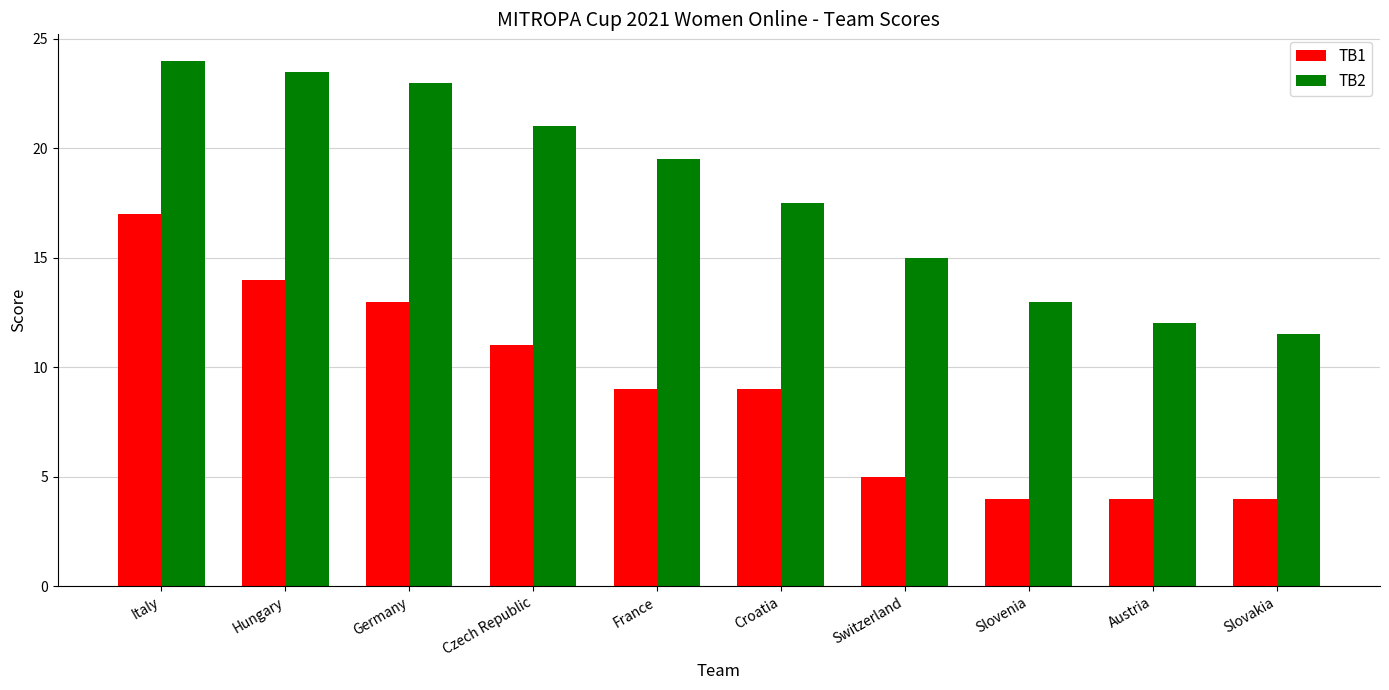

How many data points does each series have?

10